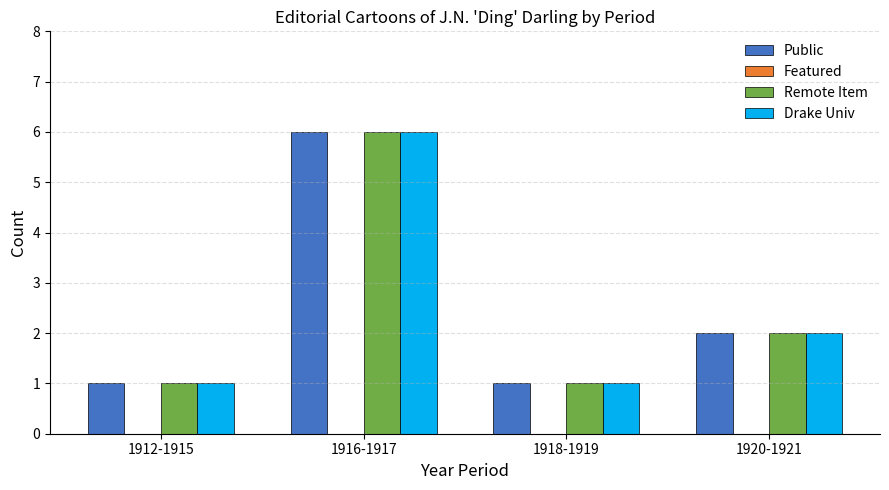

Reading left to right, what are all the values shown in this chart?

Public: 1912-1915=1	1916-1917=6	1918-1919=1	1920-1921=2
Remote Item: 1912-1915=1	1916-1917=6	1918-1919=1	1920-1921=2
Drake Univ: 1912-1915=1	1916-1917=6	1918-1919=1	1920-1921=2